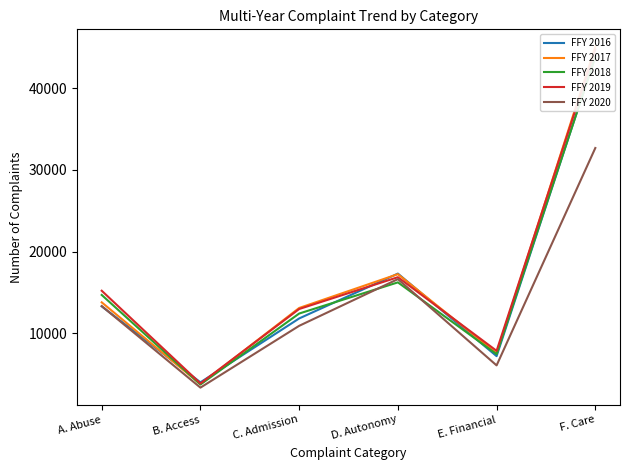

How many lines are shown in the chart?

5